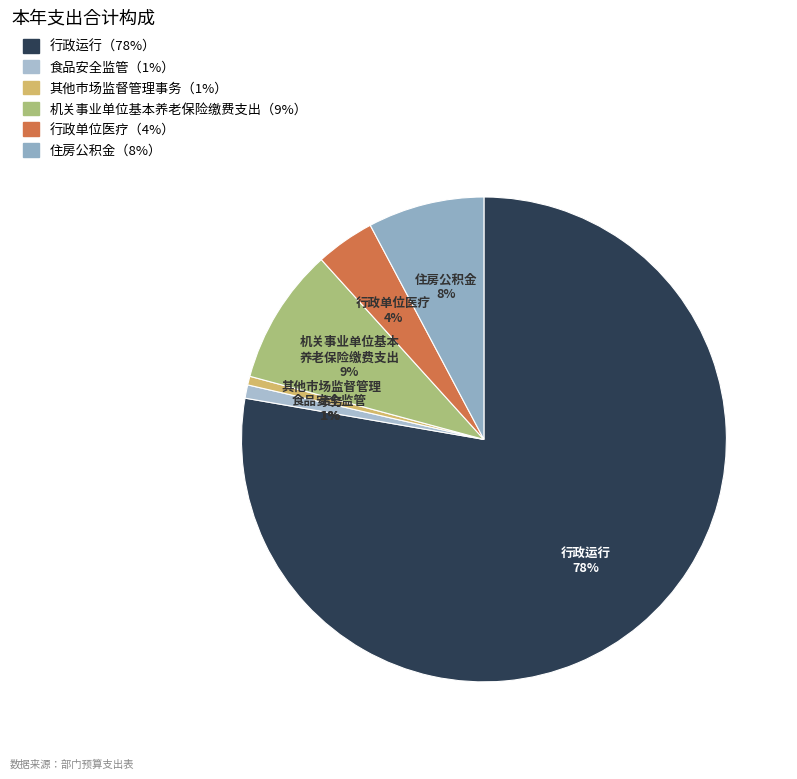

Is there a majority slice in this chart?

Yes